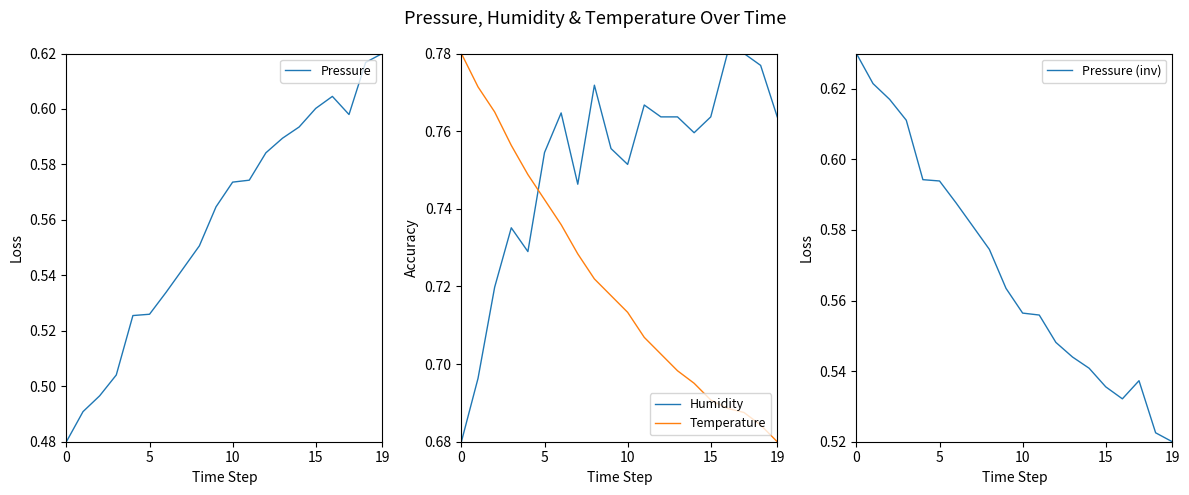

The value of Temperature at 15 is 1.0. True or false?

False